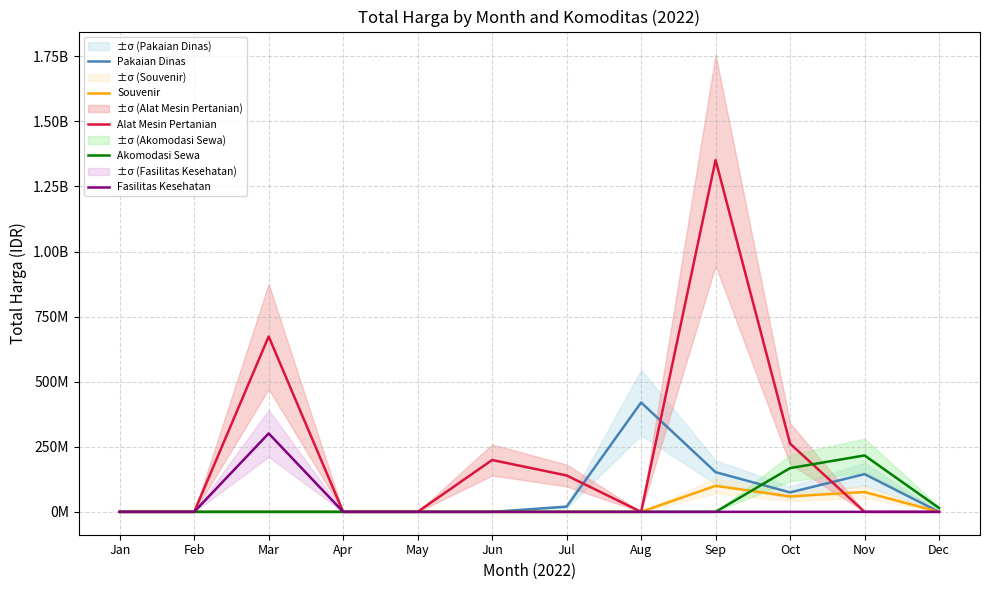

Between Aug and Nov, which series saw the biggest shift?

Pakaian Dinas